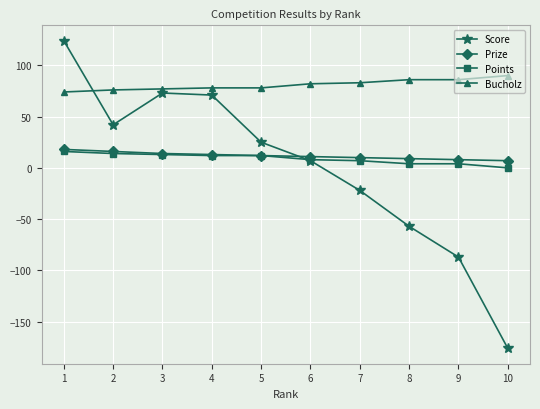

The Score series shows 36 at 4. True or false?

False